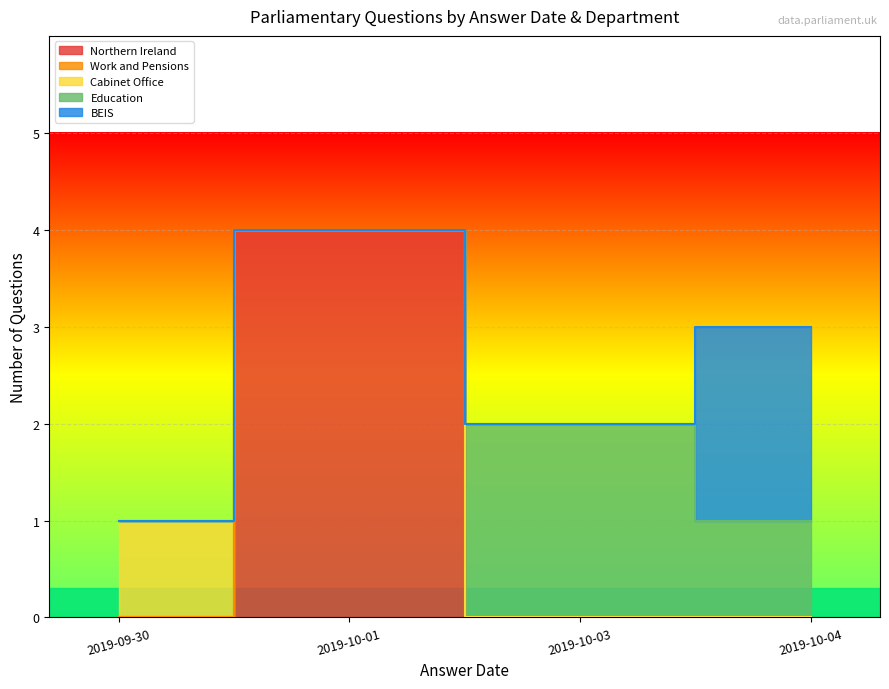

At which label is the value closest to 2?

2019-09-30